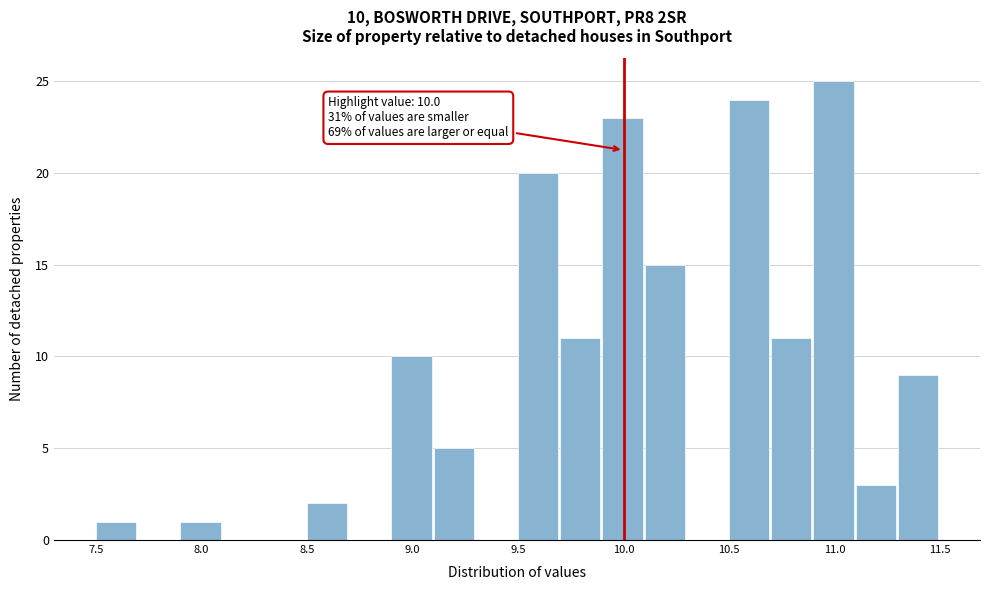

Over which range of the x-axis is the bar tallest?

10.9 to 11.1